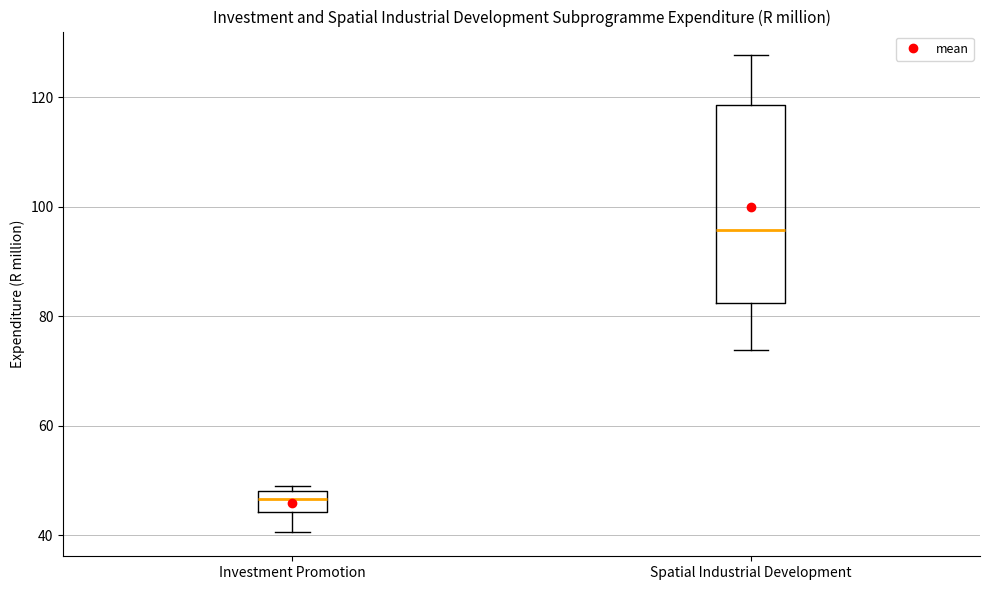

Reading left to right, read every box against the y-axis: the position of its median line, the range the box covers, and the ends of its whiskers. The values are not printed on the chart, so give them approximately, as read against the axis.

Investment Promotion: median 46, box 44 to 48, whiskers 40 to 50
Spatial Industrial Development: median 96, box 82 to 118, whiskers 74 to 128